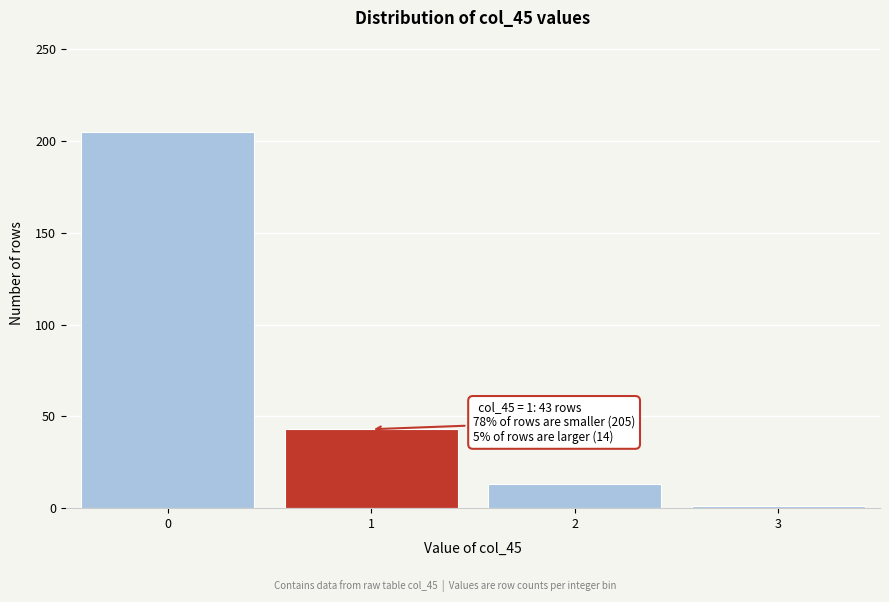

Reading right to left, what are all the values shown in this chart?

1	13	43	205